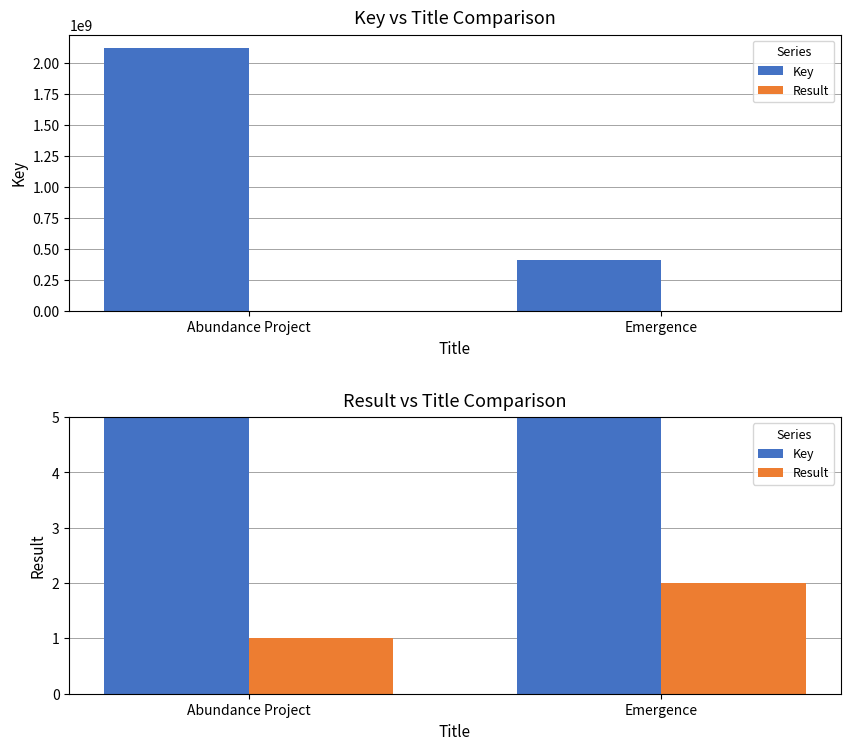

At how many categories does at least one series exceed 1236333999?

1